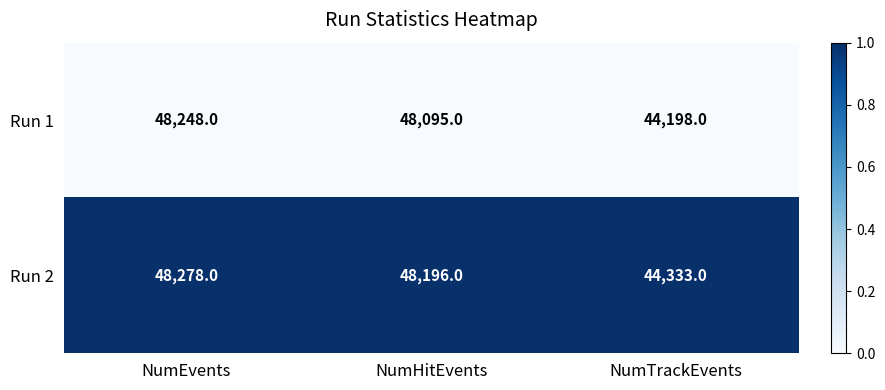

At NumEvents, list the series in order from largest to smallest.

Run 2, Run 1